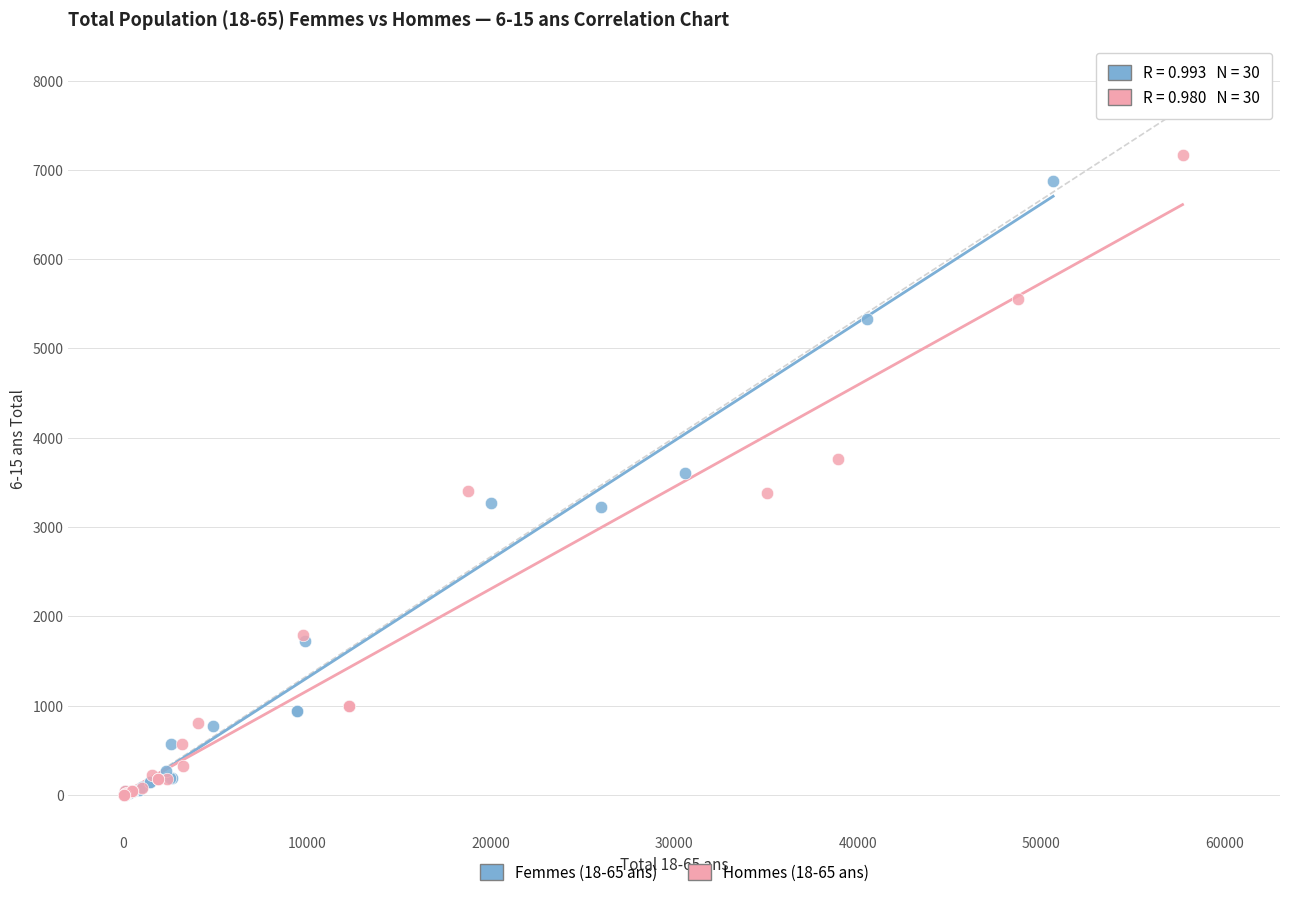

Which series has the largest Y range (max minus min)?

Hommes (18-65 ans)